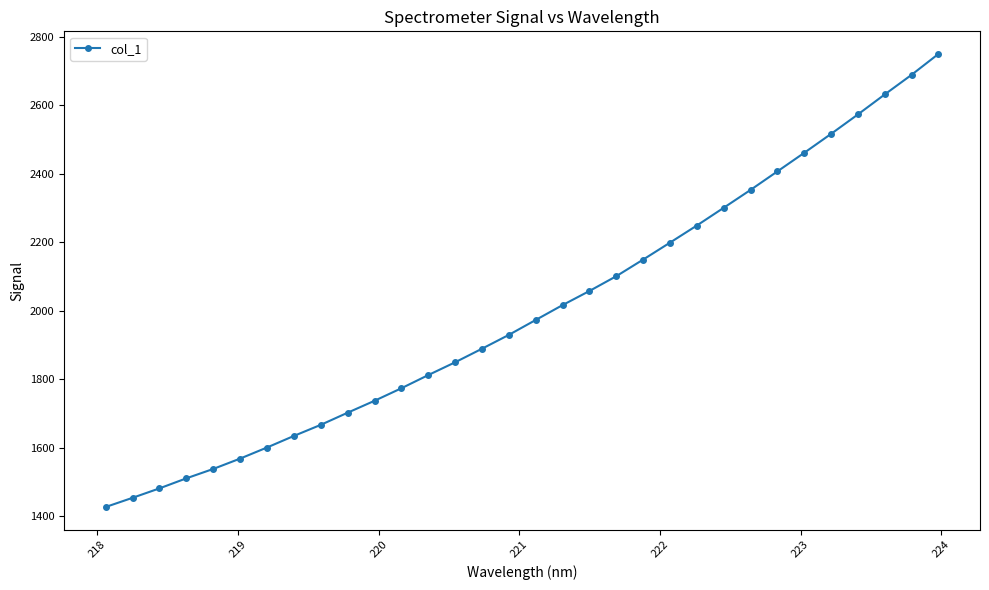

What is the sum of all values?

63993.8